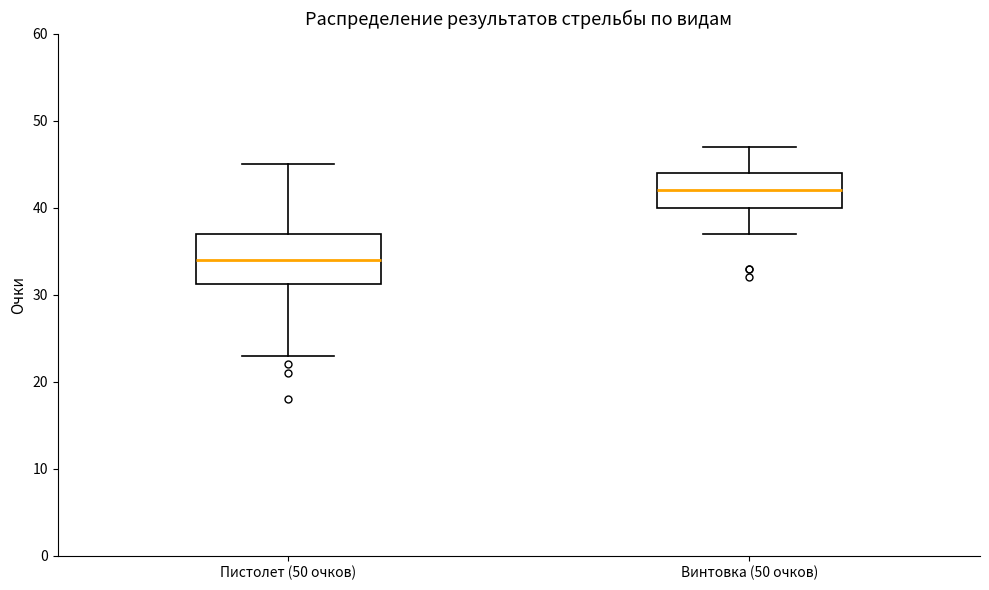

Reading left to right, read every box against the y-axis: the position of its median line, the range the box covers, and the ends of its whiskers. The values are not printed on the chart, so give them approximately, as read against the axis.

Пистолет (50 очков): median 34, box 31 to 37, whiskers 23 to 45
Винтовка (50 очков): median 42, box 40 to 44, whiskers 37 to 47